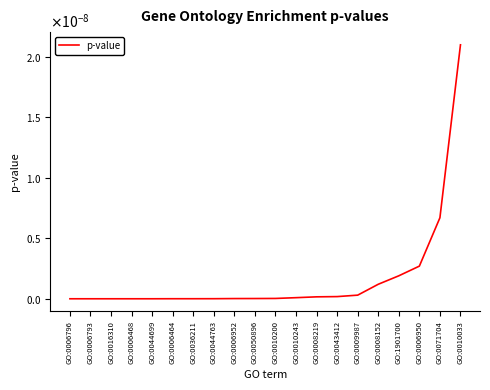

Is this an area chart (filled region under the line)?

No